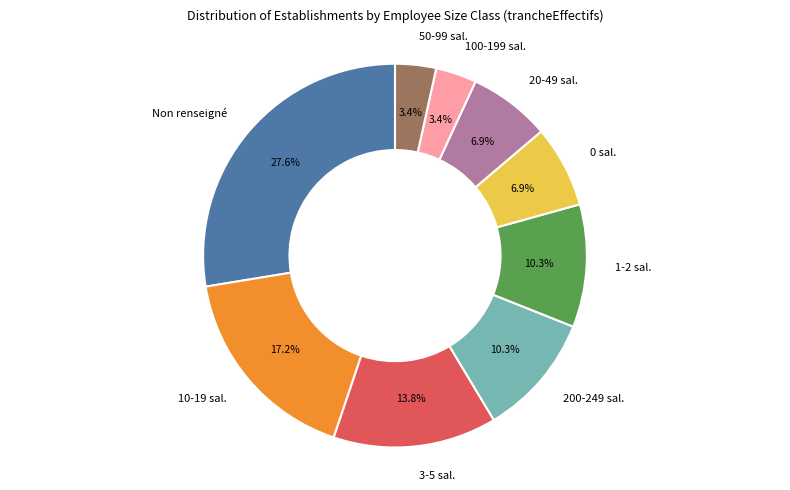

Does any single category account for the majority?

No